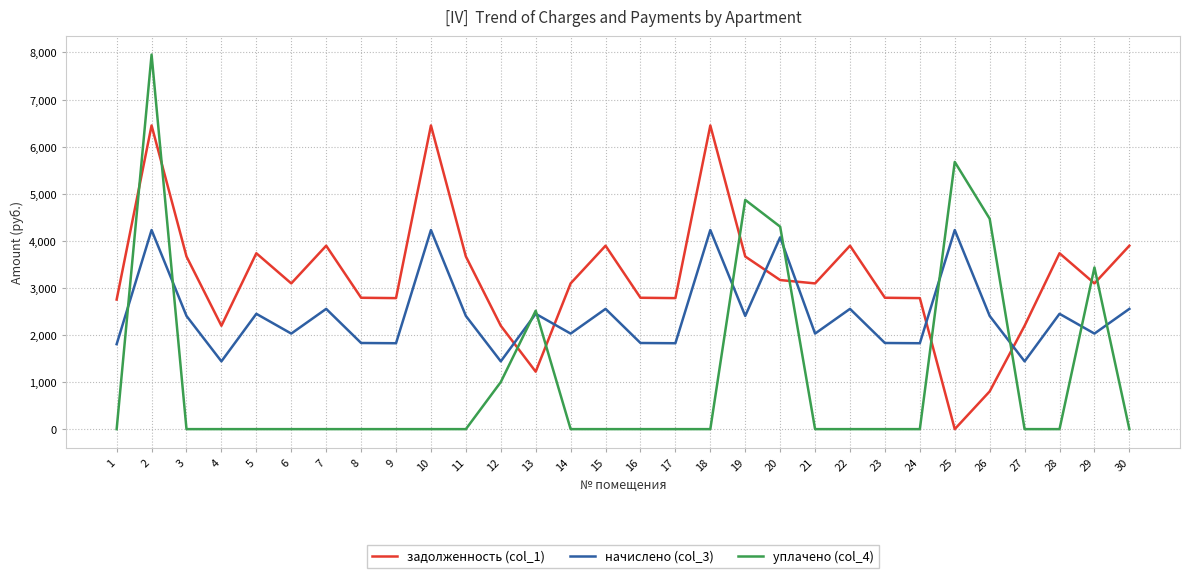

True or false: задолженность (col_1) has more than 0 interior local peaks.

True